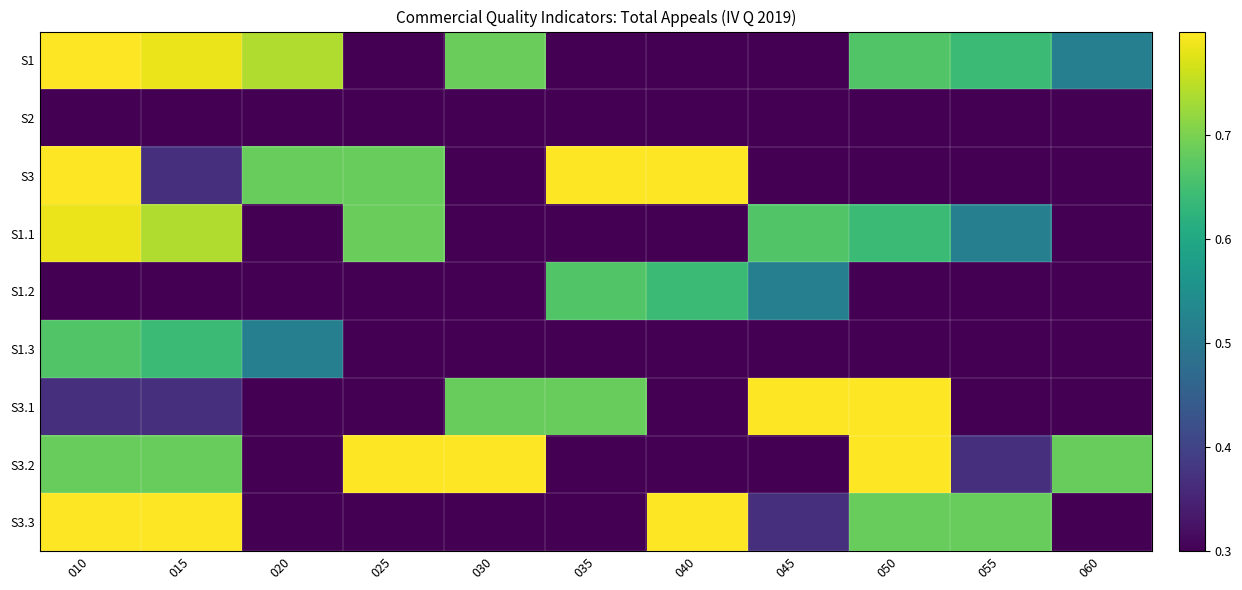

At 045, list the series in order from largest to smallest.

S3.1, S1.1, S1.2, S3.3, S1, S2, S3, S1.3, S3.2